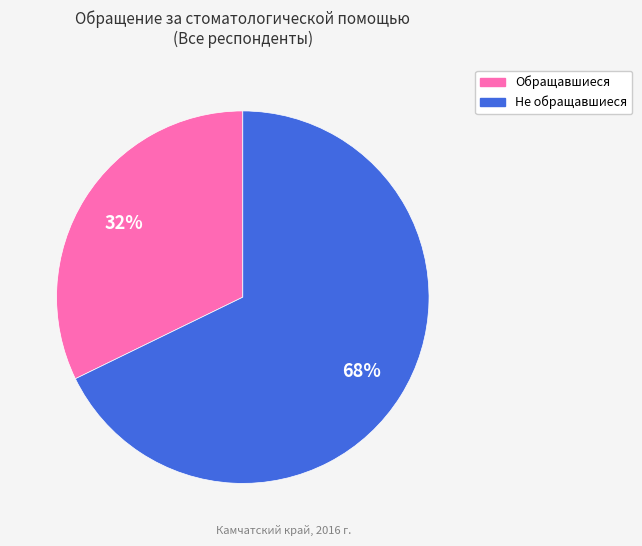

What is the majority slice?

Не обращавшиеся